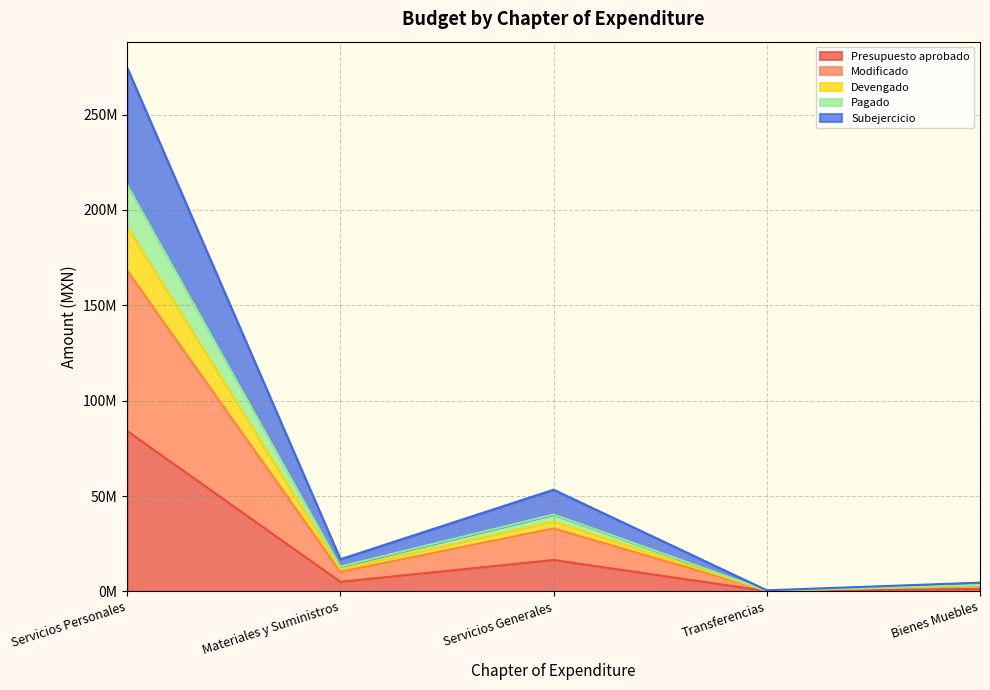

The value of Presupuesto aprobado at Servicios Generales is 16468429.6. True or false?

True